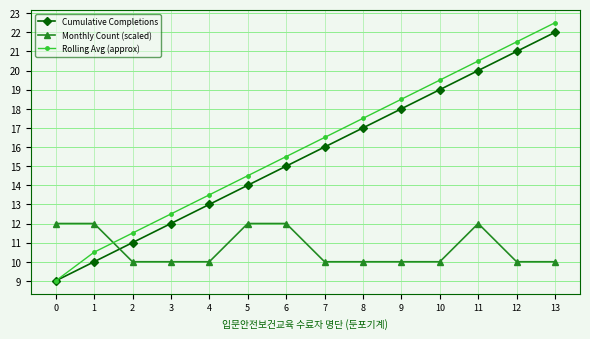

Which category has the highest value across all series?

13